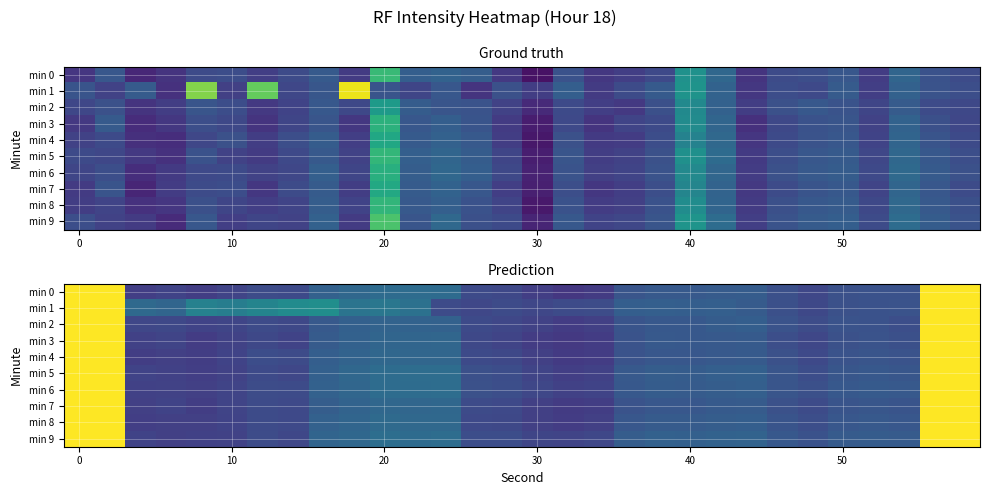

What is the total value across all series at 12?

-1074.3